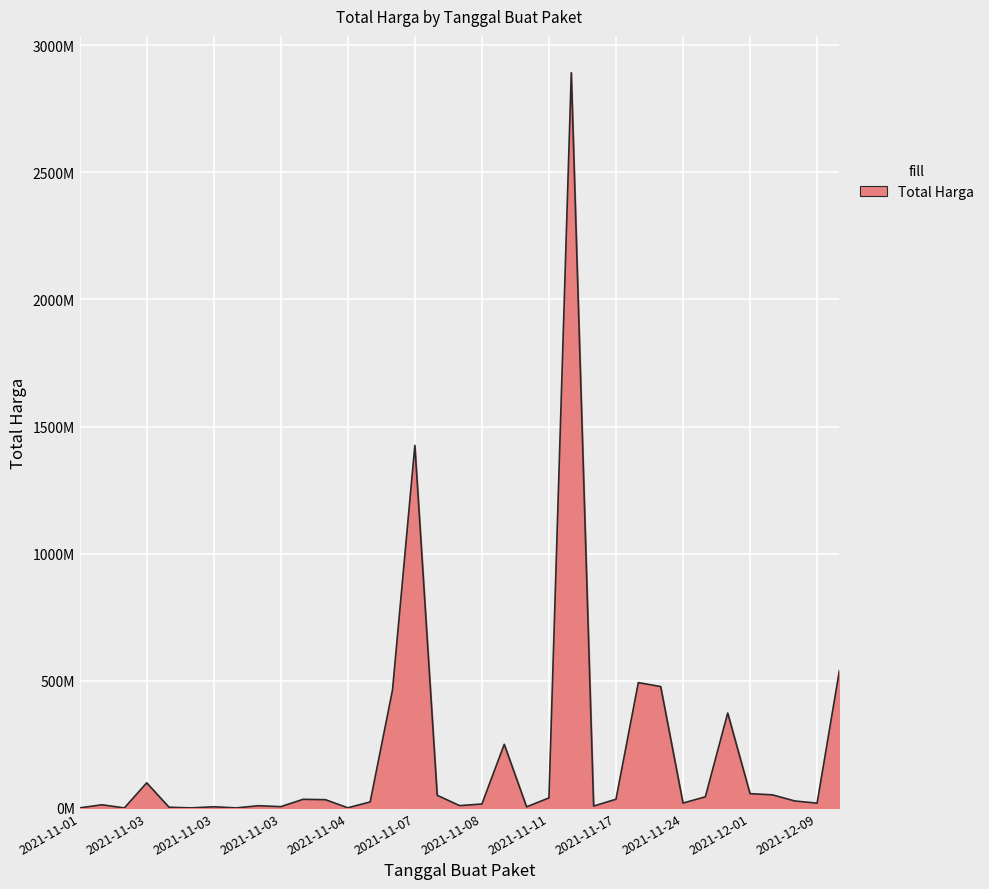

Does the chart have visible grid lines?

Yes